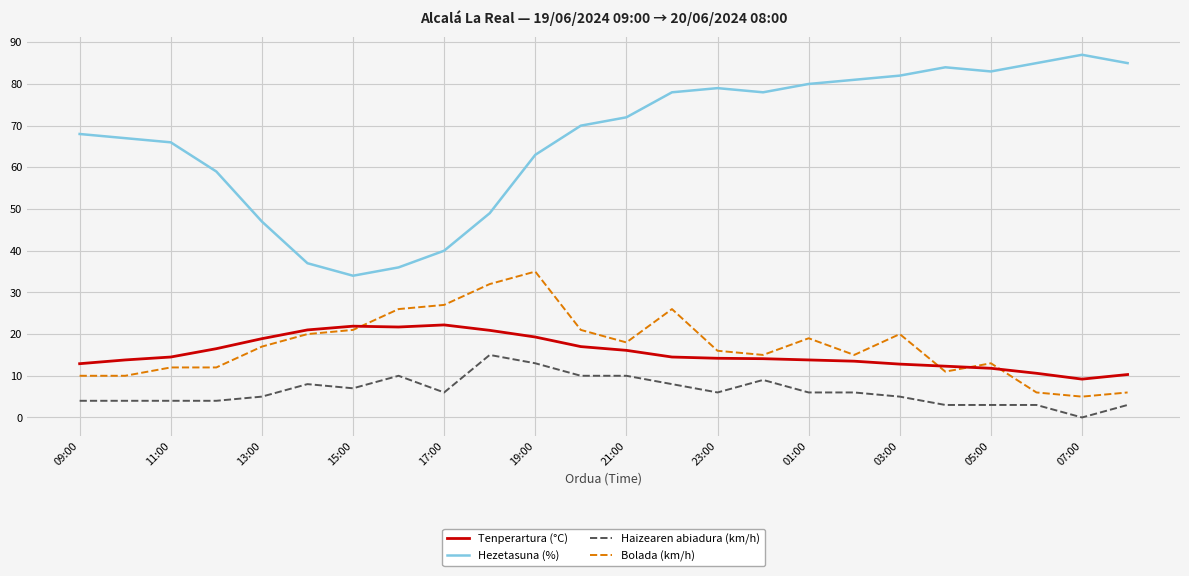

True or false: Hezetasuna (%) and Tenperartura (°C) cross at least once.

False